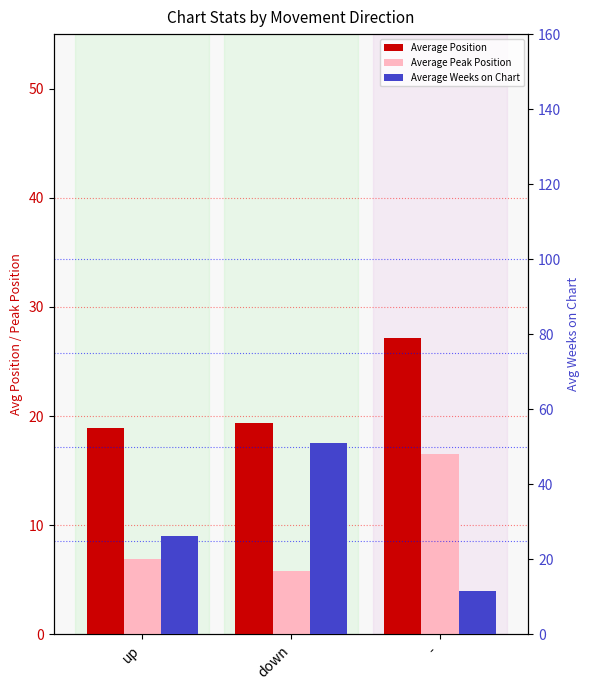

Where does the Average Weeks on Chart series first go above 26?

up